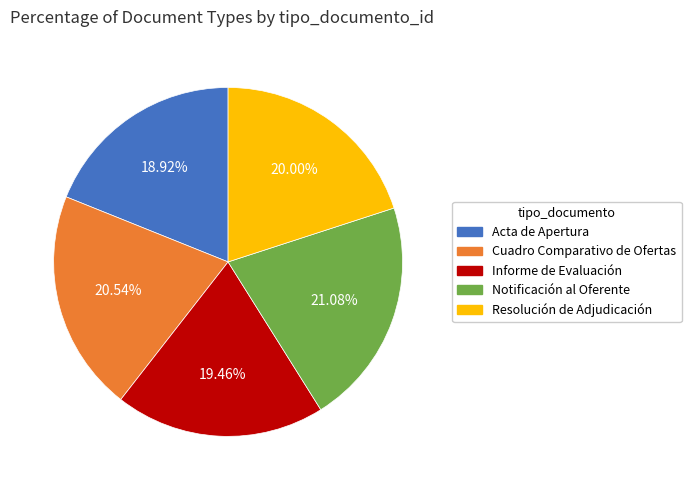

To the nearest percent, what portion does Acta de Apertura represent?

19%